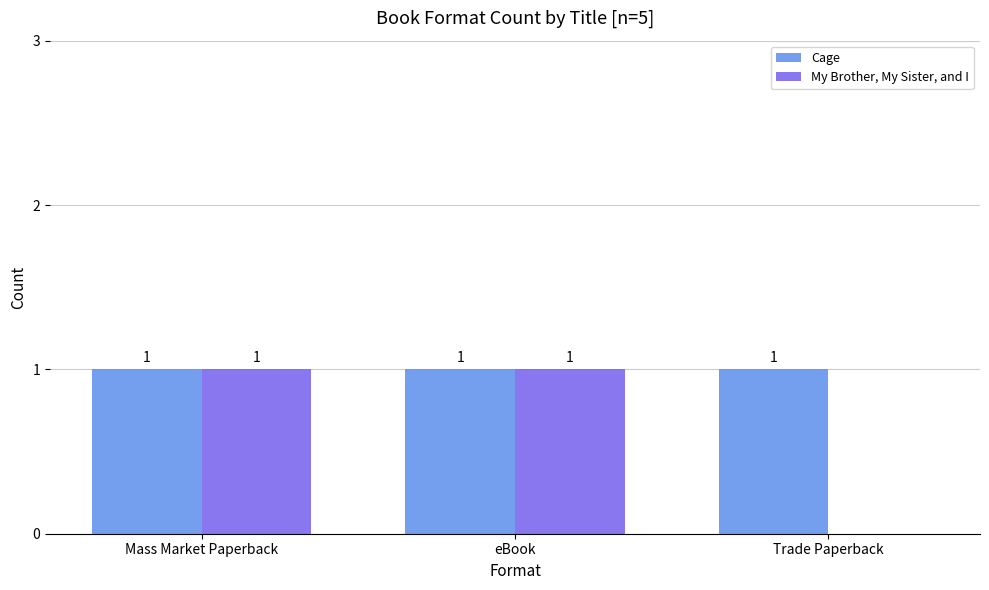

Which series has the largest total across all categories?

Cage